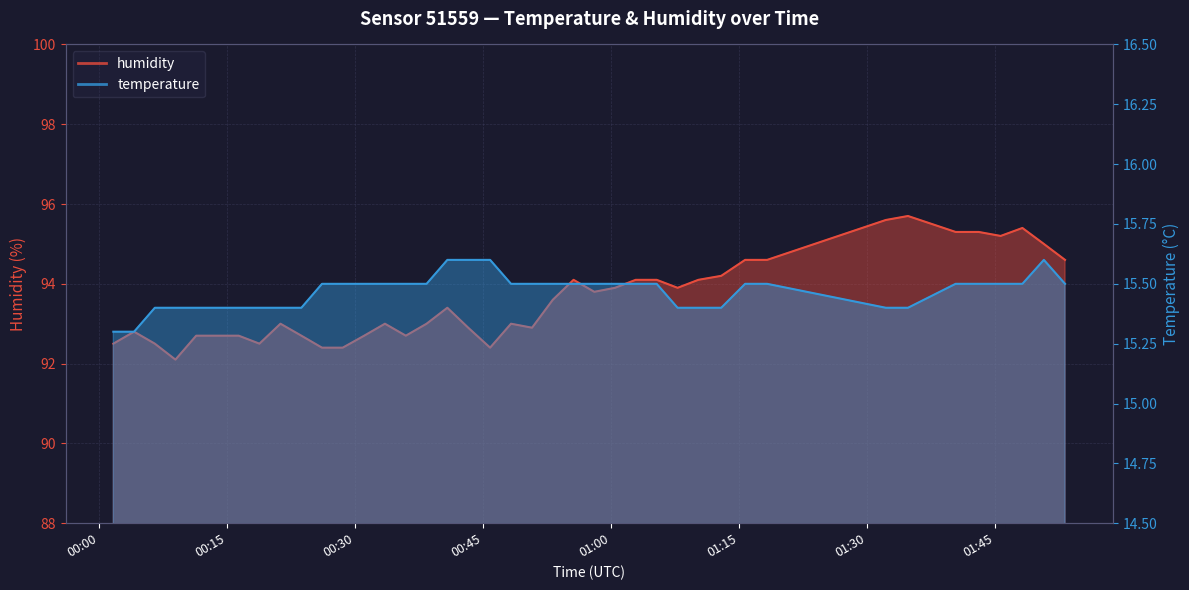

List the series in order of their peak value, highest first.

humidity, temperature